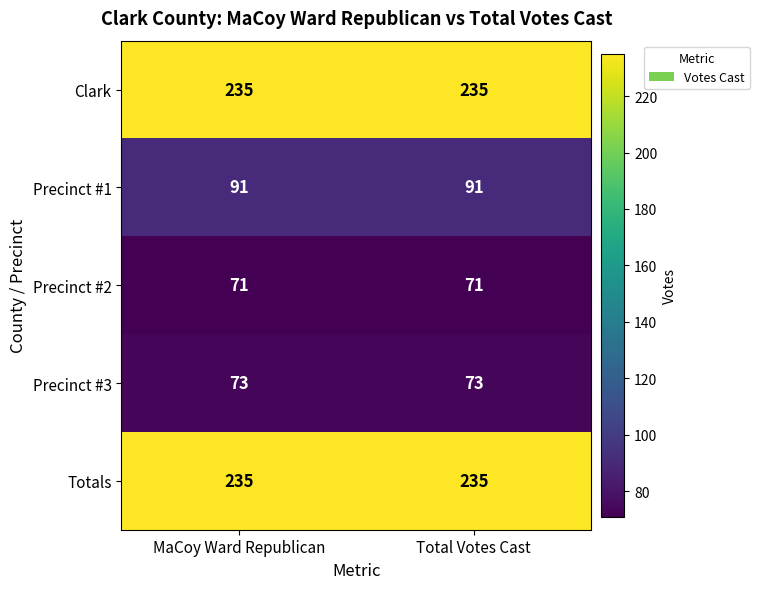

What is the minimum value shown in the chart?

71